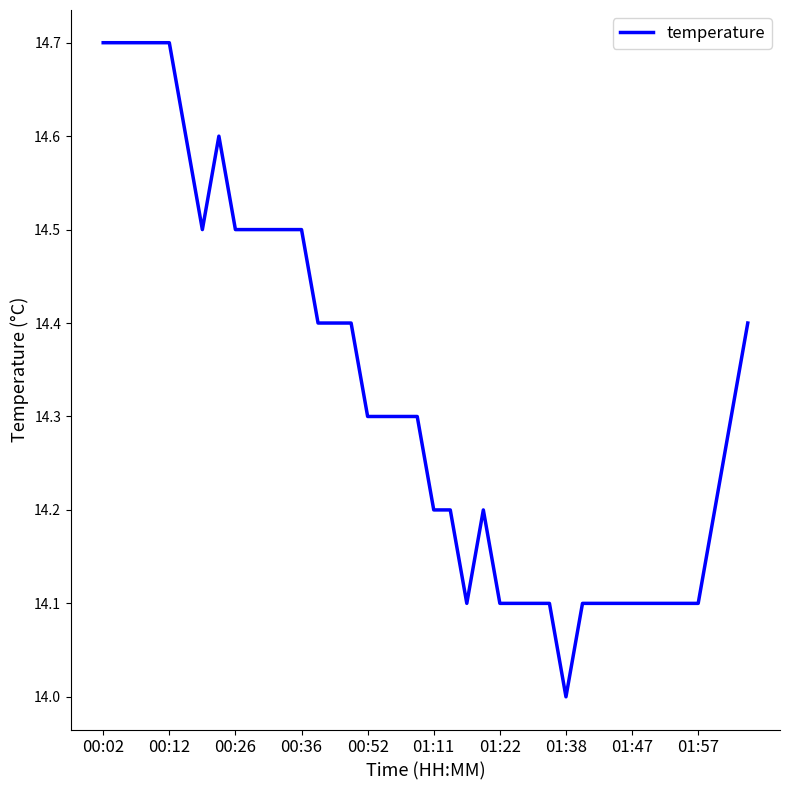

What is the difference between the second highest and second lowest values?

0.6